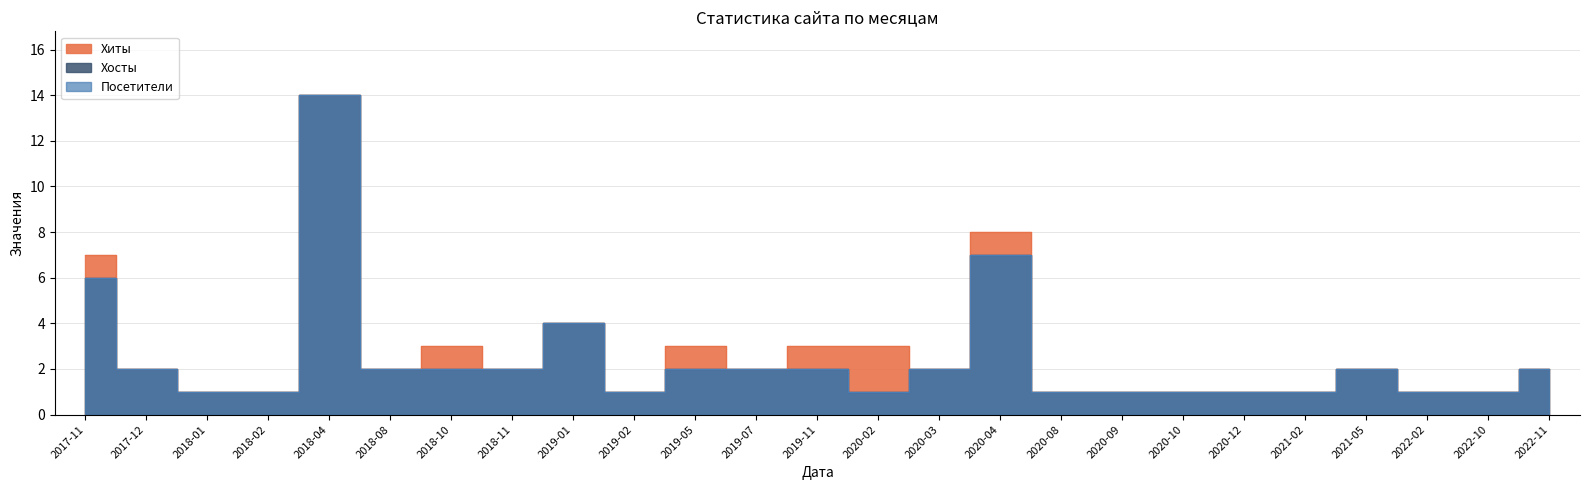

How many lines are shown in the chart?

3